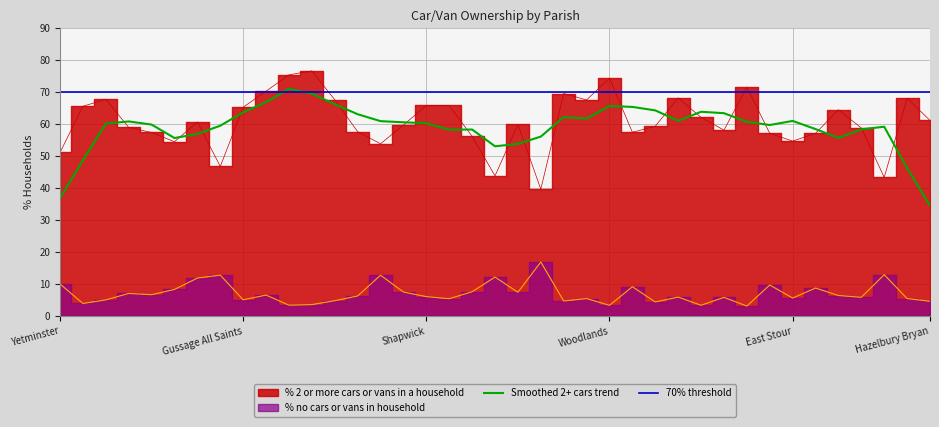

List the labels in order of % no cars or vans in household value, largest first.

Wimborne Minster, Gillingham, Ferndown Town, Pamphill, West Moors, Edmondsham, Yetminster, Durweston, Ashmore, Farnham, Cranborne, Verwood, St. Leonards and St. Ives, West Parley, Colehill, Corfe Mullen, Gussage St. Michael, Fifehead Neville, Crichel, Shapwick, Buckhorn Weston, Fontmell Magna, Charlton Marshall, East Stour, Witchampton, Glanvilles Wootton, Sturminster Marshall, Gussage All Saints, Chalbury, Horton, Wimborne St. Giles, Hazelbury Bryan, Bourton, Alderholt, Holt, Hinton, Cann, Woodlands, Compton Abbas